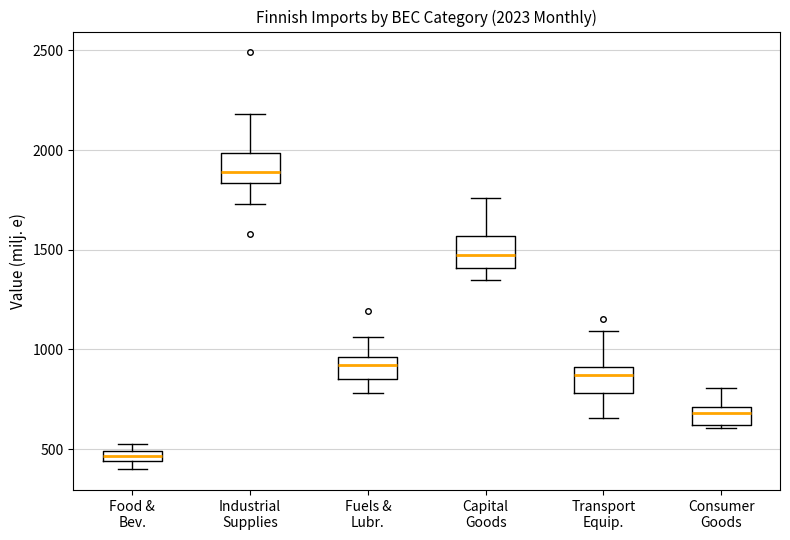

Which box's median line is the lowest?

Food & Bev.